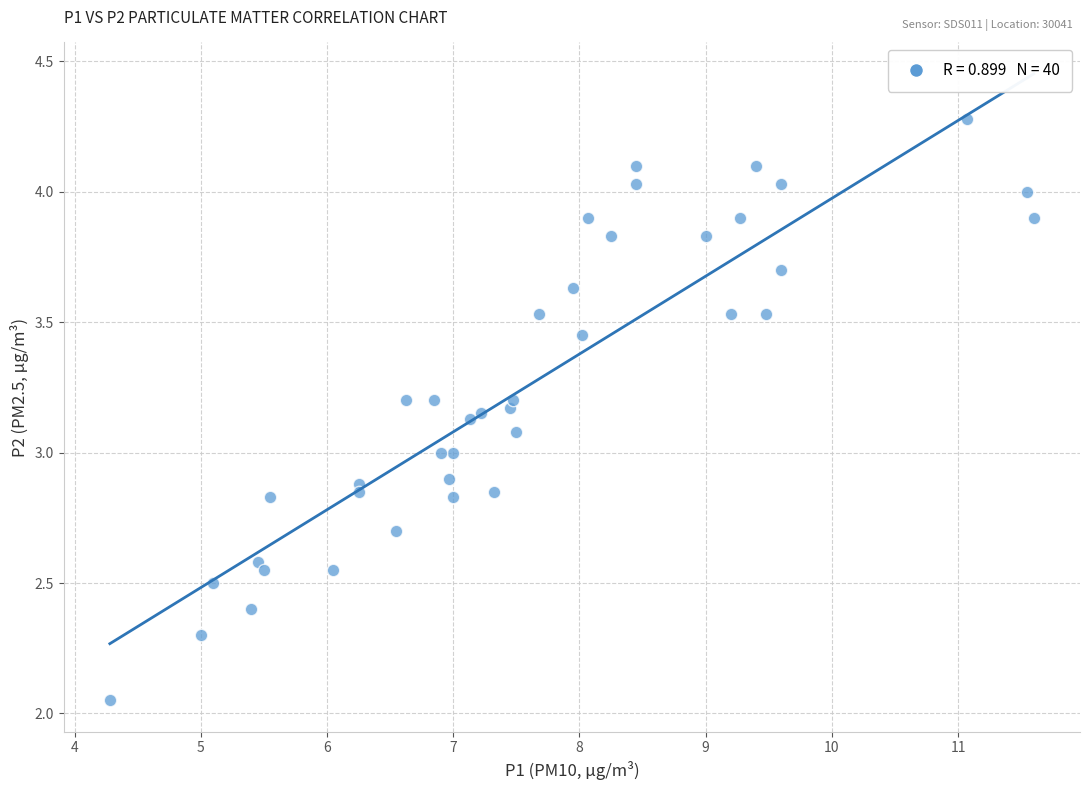

What is the range of X values (max minus min)?

7.3